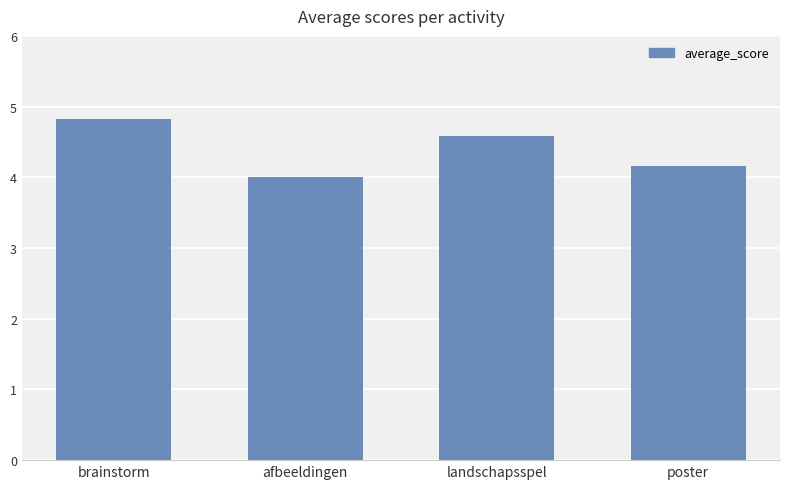

Which label corresponds to the largest value in the chart?

brainstorm